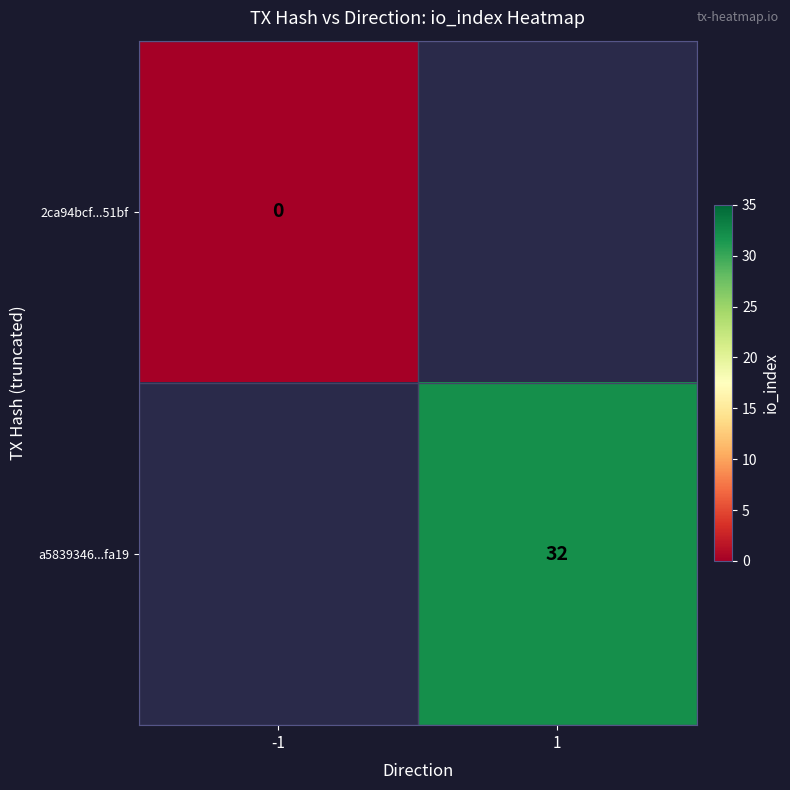

True or false: a5839346...fa19 has a value of 32 at 1.

True